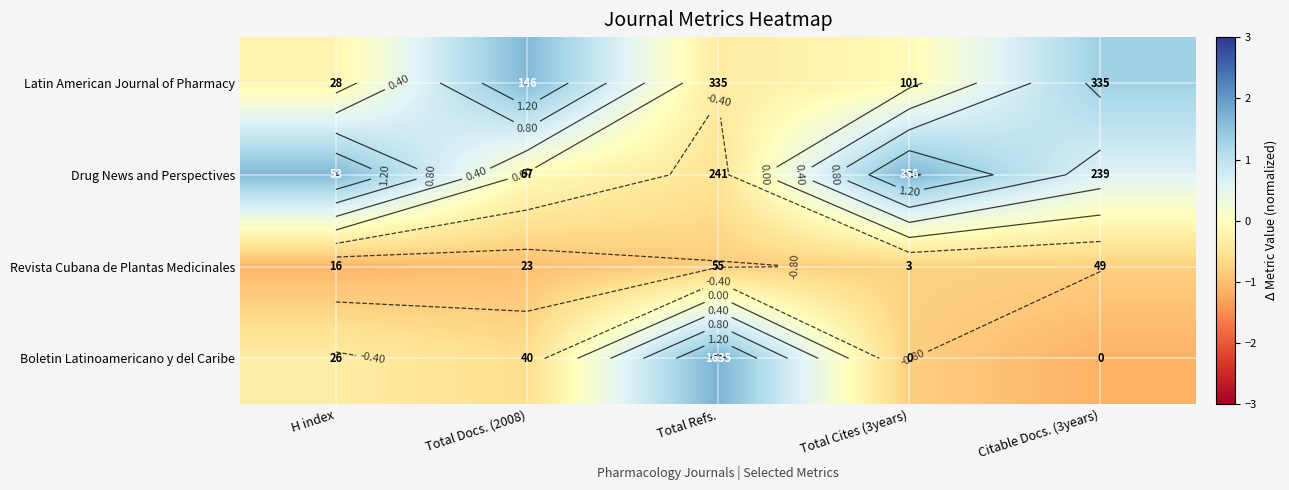

Which category has the highest value across all series?

Total Refs.